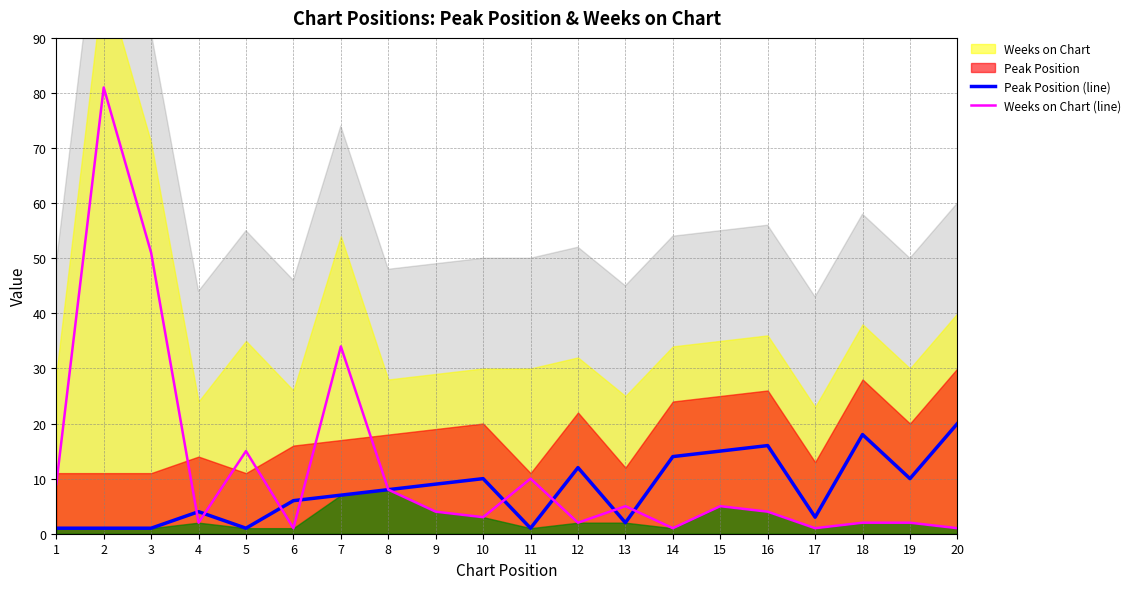

Which category has the lowest value in the Weeks on Chart (line) series?

6